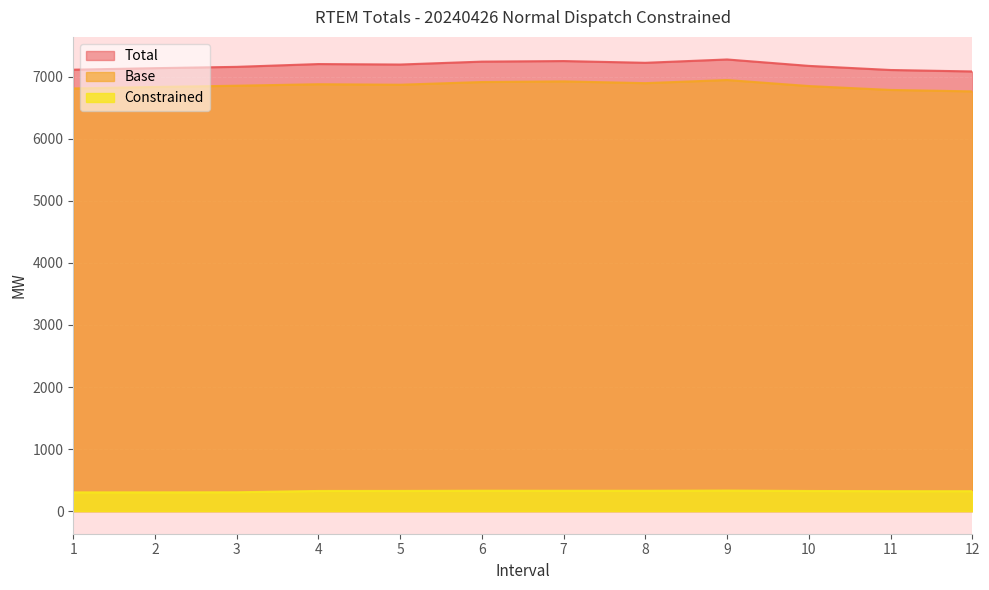

Where is Base nearest to the value 6856?

3